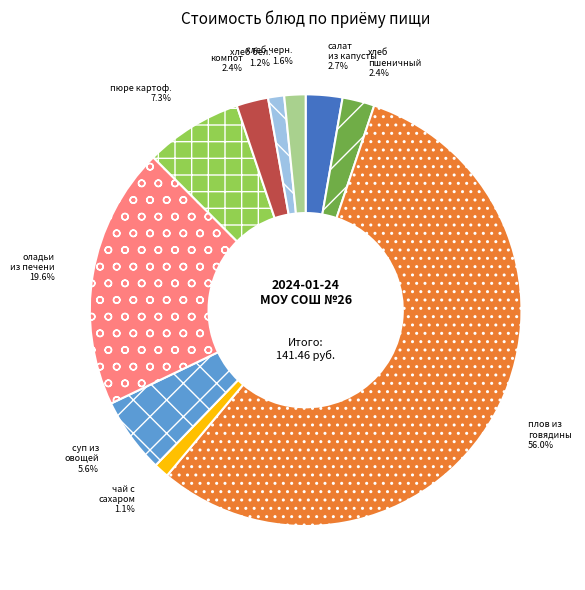

To the nearest percent, what is the average slice percentage?

10%